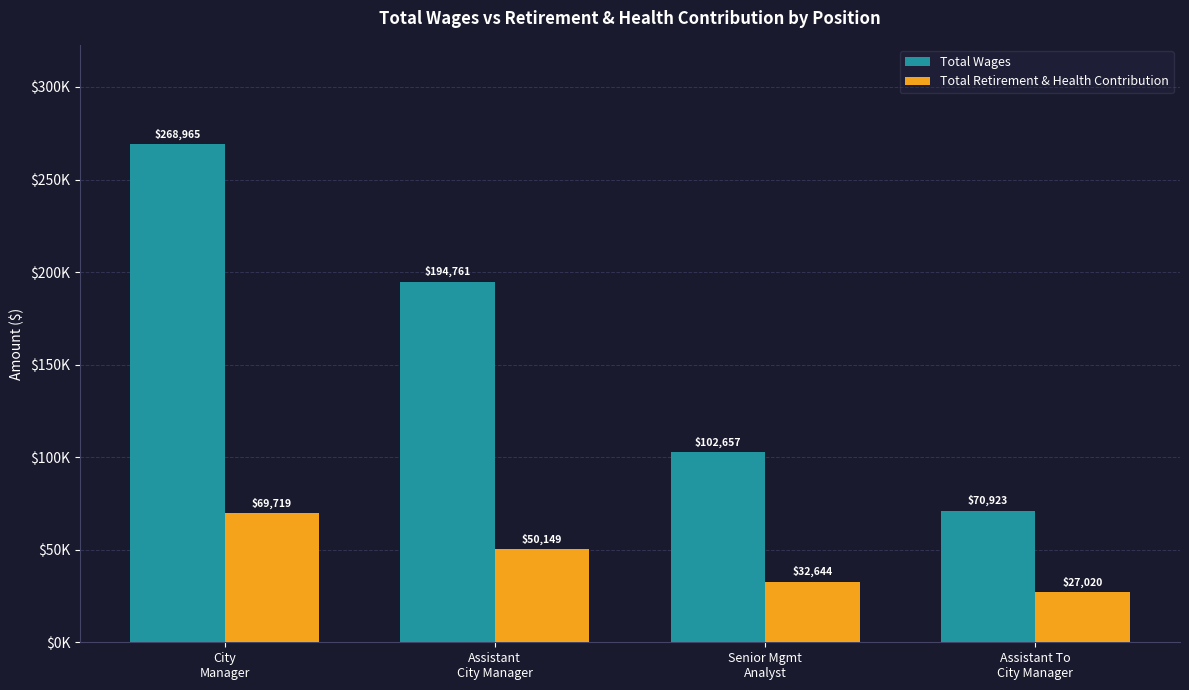

What are all the series names shown in the legend?

Total Wages, Total Retirement & Health Contribution